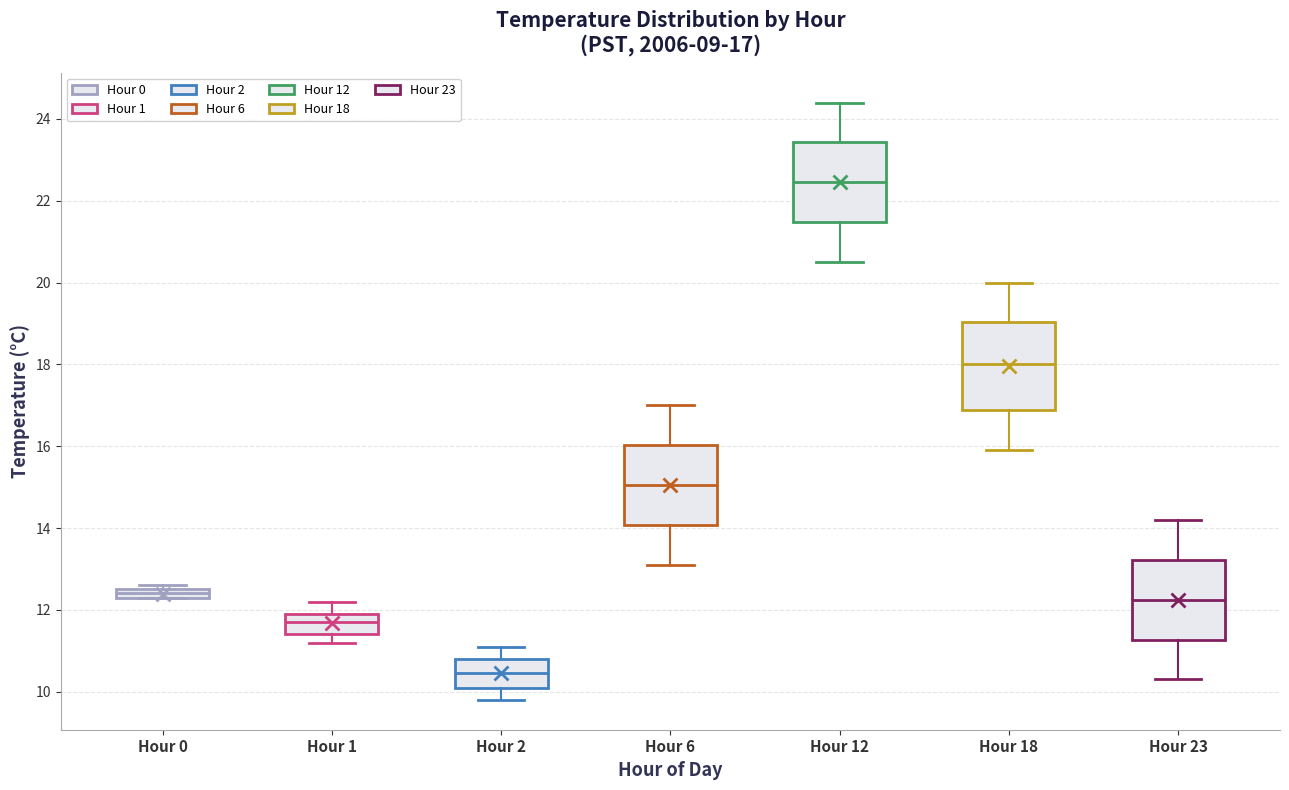

Which box has the lowest median line?

Hour 2